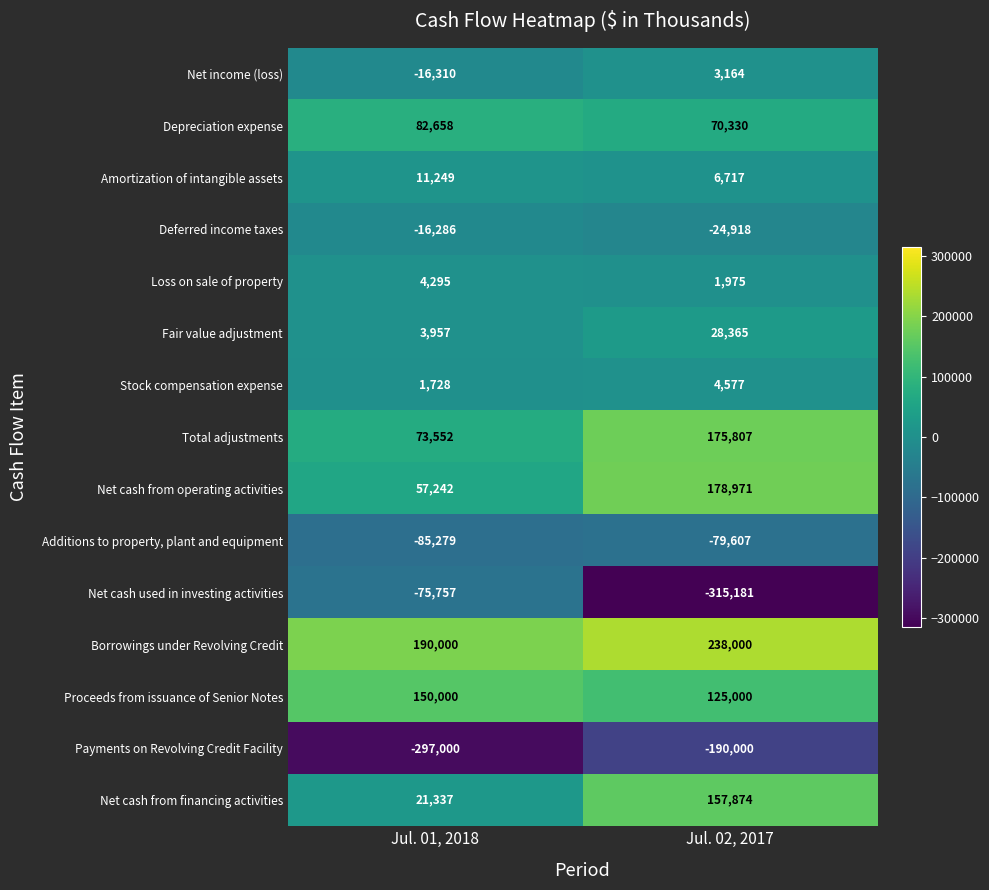

Rank the series at Jul. 01, 2018 from lowest to highest value.

Payments on Revolving Credit Facility, Additions to property, plant and equipment, Net cash used in investing activities, Net income (loss), Deferred income taxes, Stock compensation expense, Fair value adjustment, Loss on sale of property, Amortization of intangible assets, Net cash from financing activities, Net cash from operating activities, Total adjustments, Depreciation expense, Proceeds from issuance of Senior Notes, Borrowings under Revolving Credit